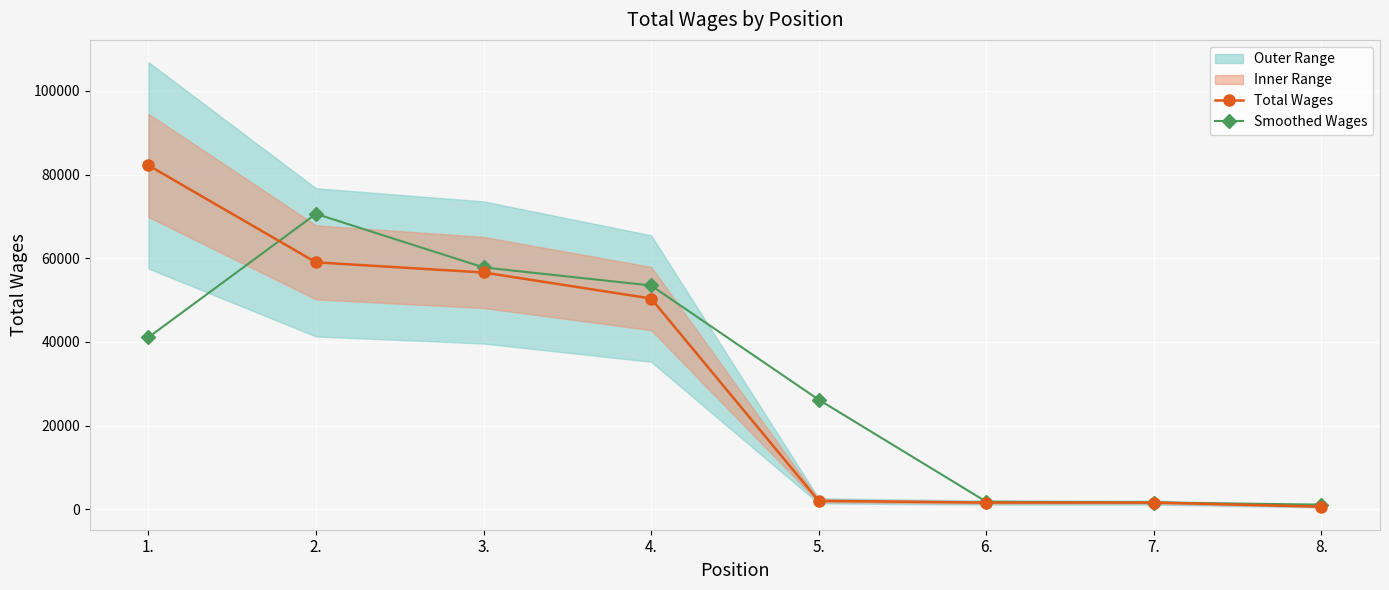

At which label is Total Wages closest to 41423?

4.